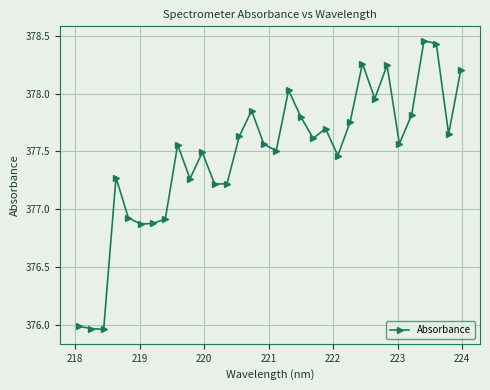

What is the sum of all values?

12079.1